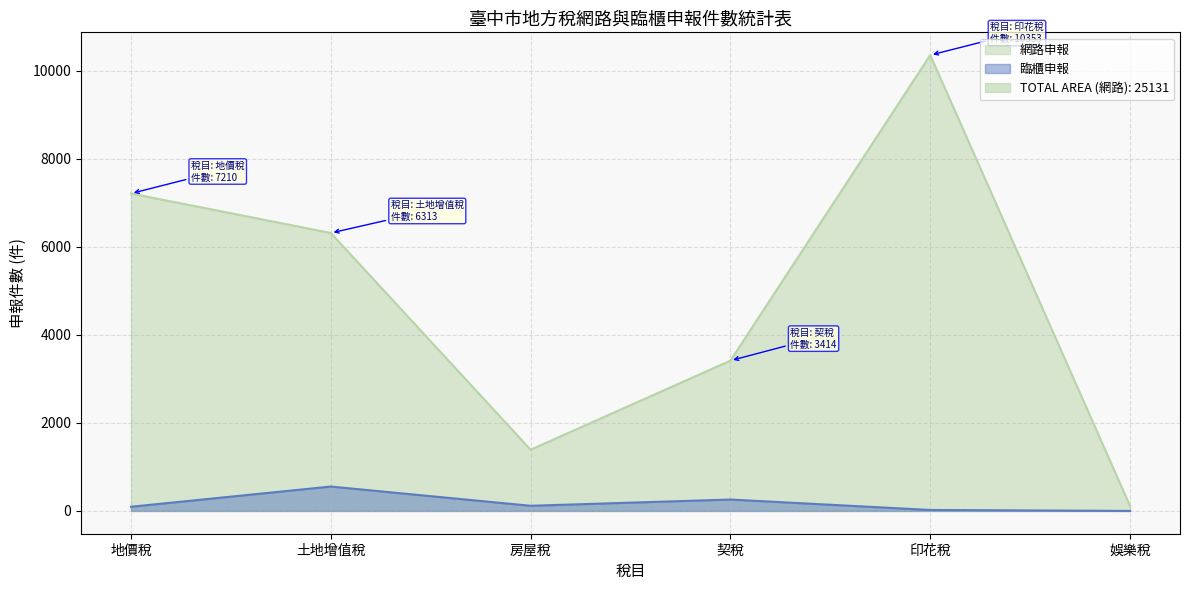

Rank the categories by 網路申報 value from highest to lowest.

印花稅, 地價稅, 土地增值稅, 契稅, 房屋稅, 娛樂稅